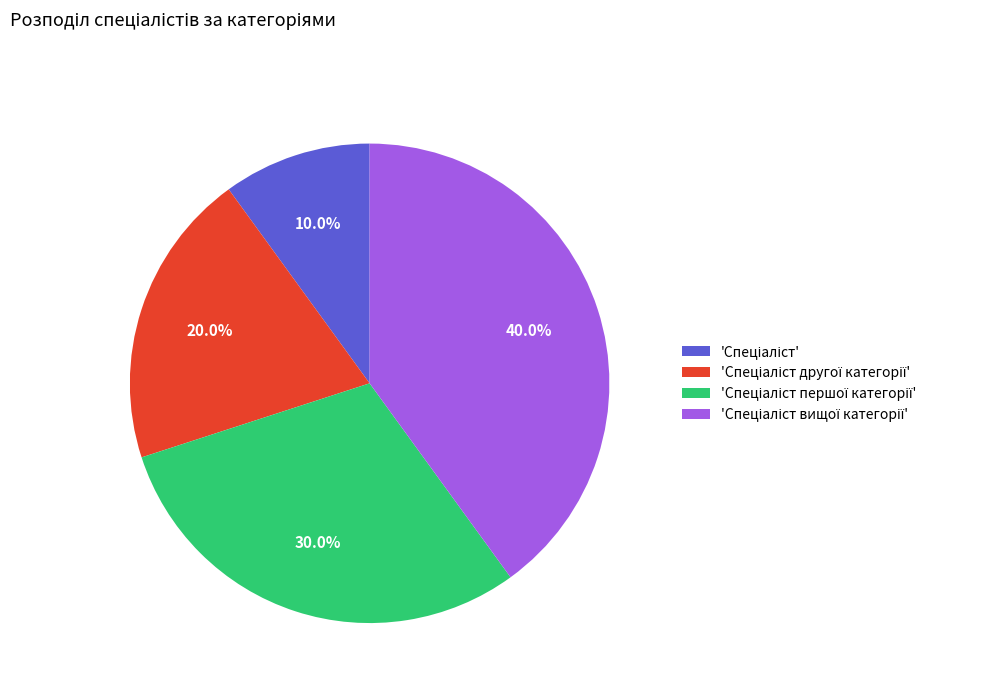

Does any single category account for the majority?

No